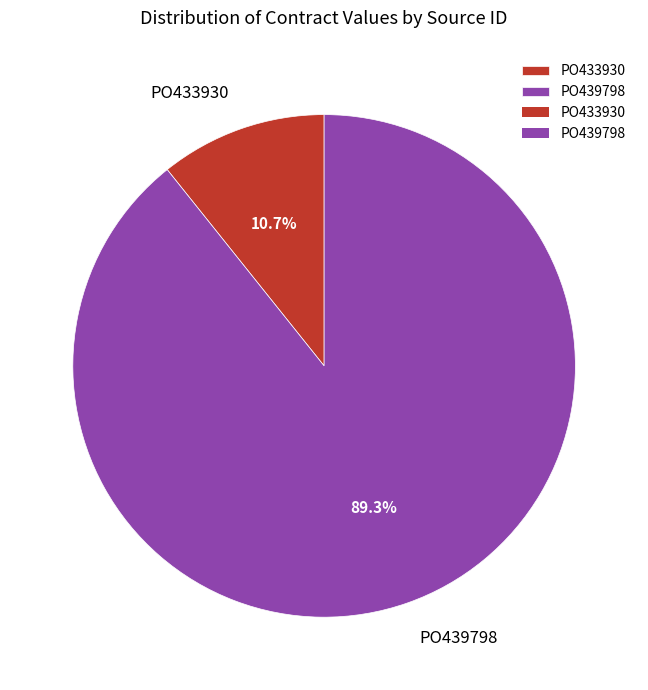

What is the majority slice?

PO439798